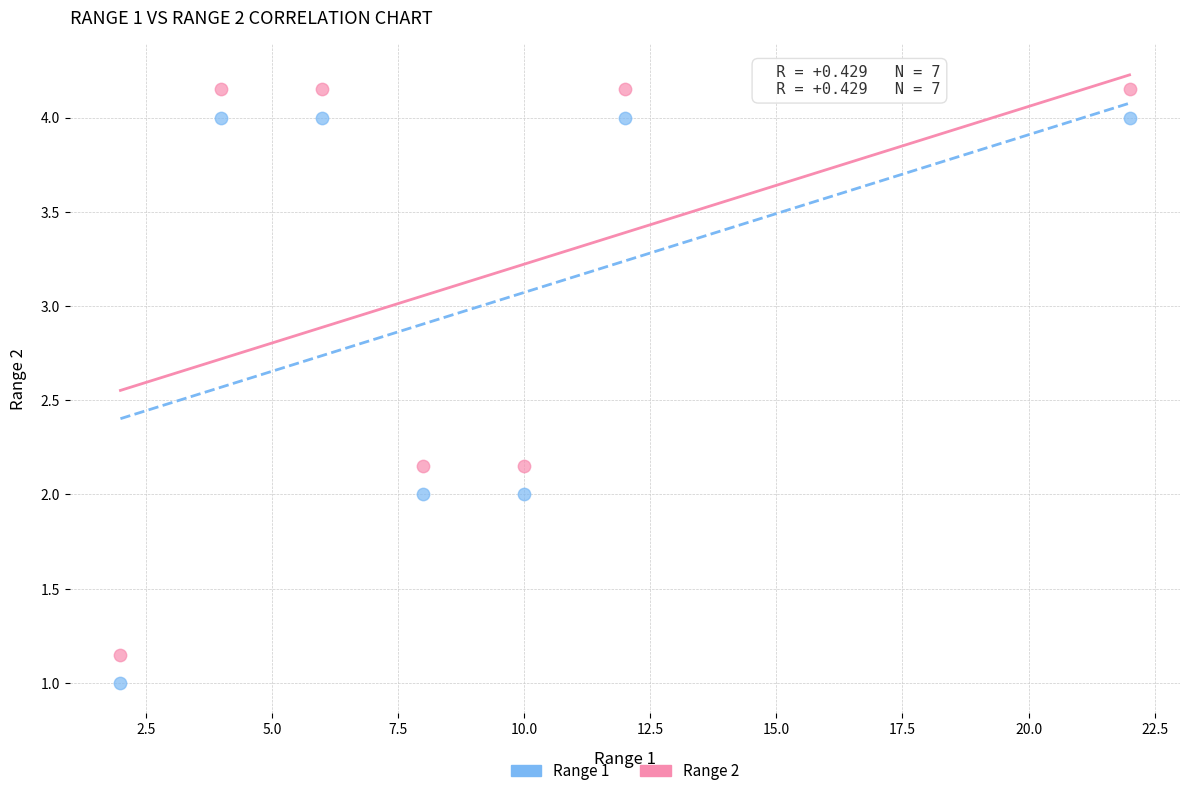

Which series reaches the minimum Y coordinate?

Range 1